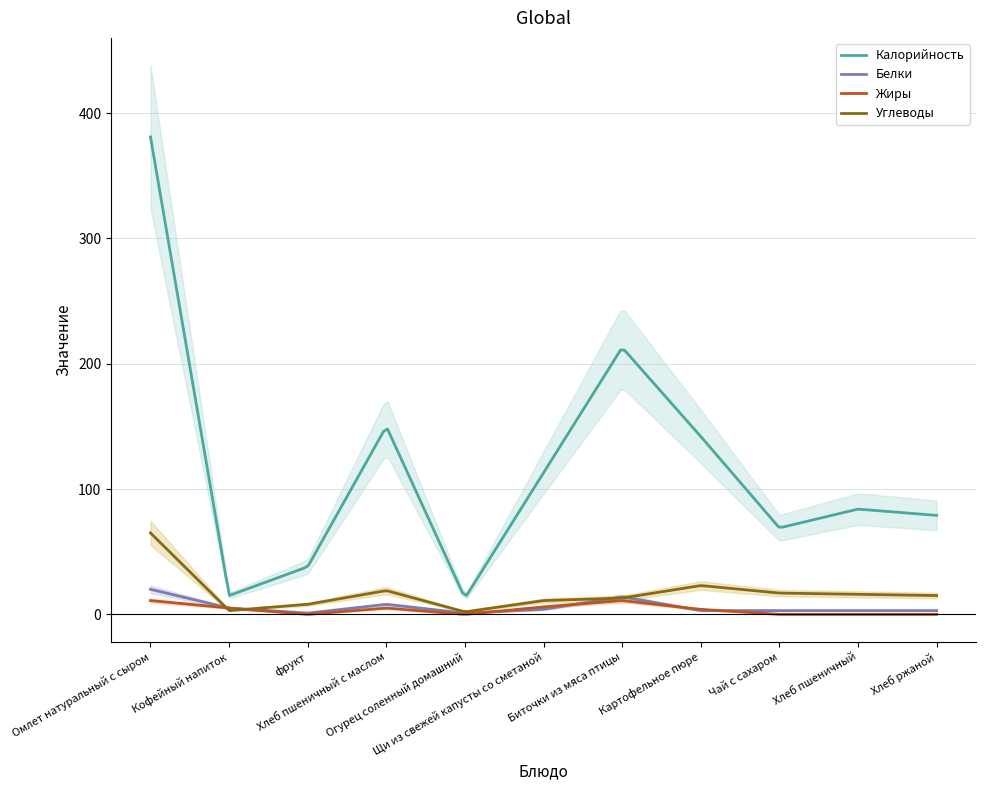

What position from the right is Кофейный напиток?

10